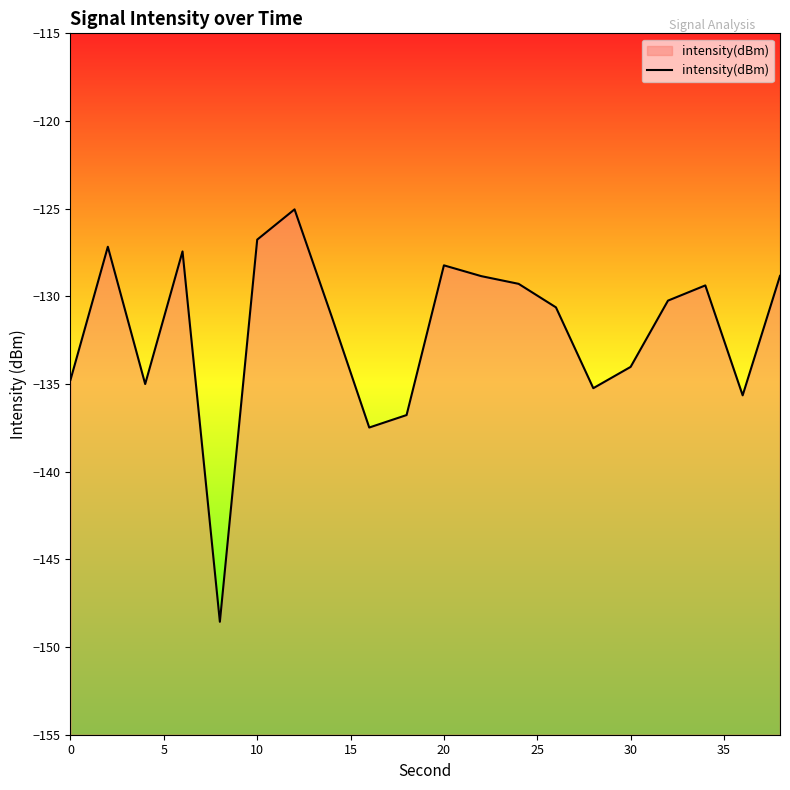

True or false: there are more than 1 points higher than both neighbors.

True